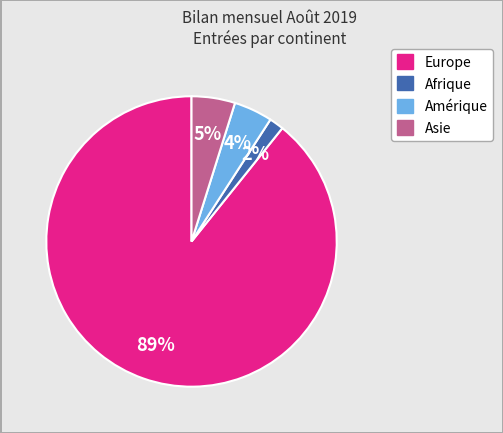

To the nearest percent, what is the average slice percentage?

25%